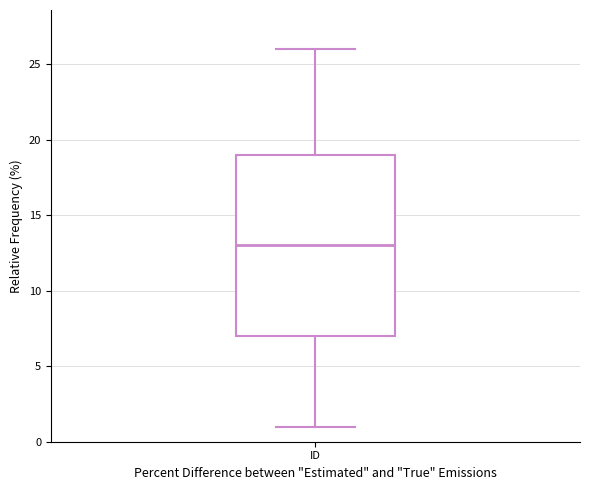

Where does the upper whisker of the box for ID end on the y-axis? The values are not printed on the chart, so give them approximately, as read against the axis.

26